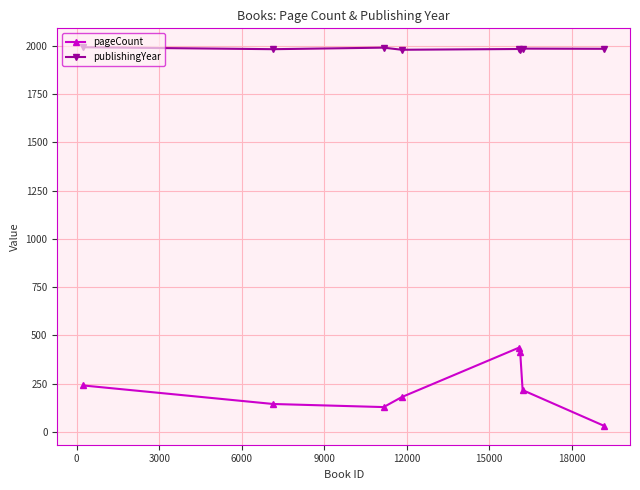

List the series in order of their overall mean, highest first.

publishingYear, pageCount